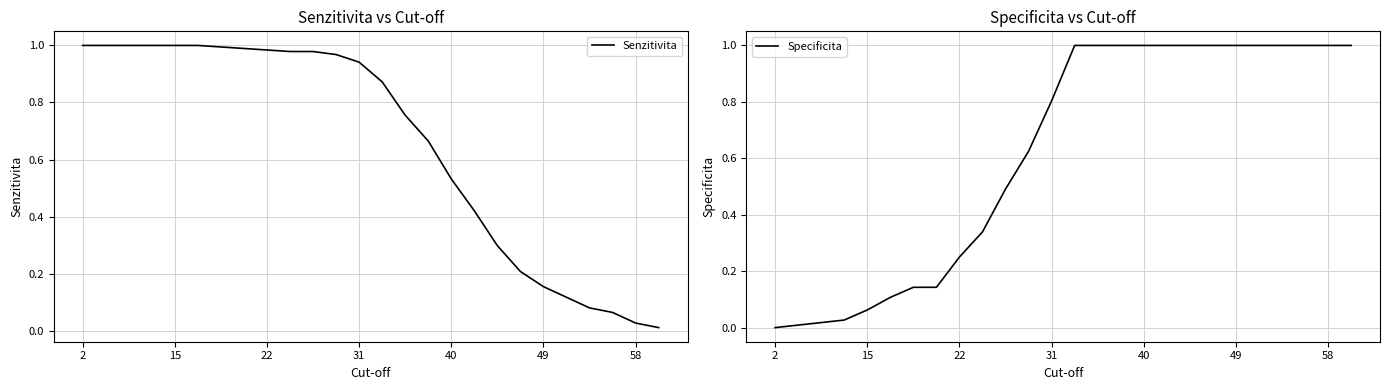

How many distinct data groups are displayed?

2